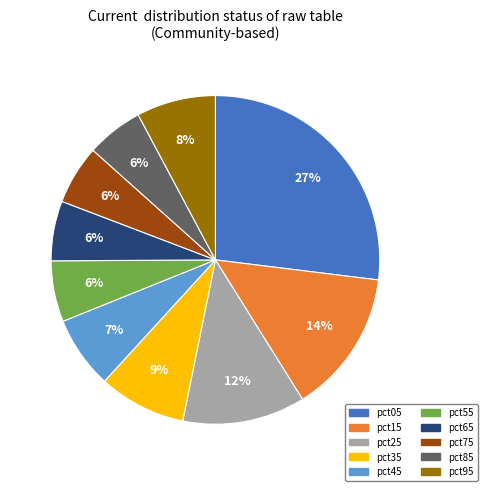

The pct55 slice represents 15% of the pie. True or false?

False